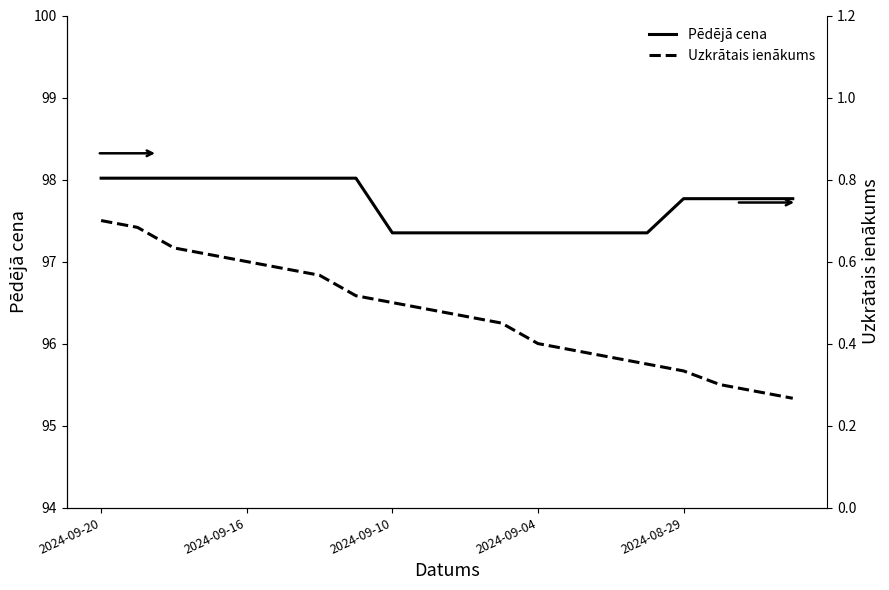

True or false: Pēdējā cena and Uzkrātais ienākums intersect in this chart.

False